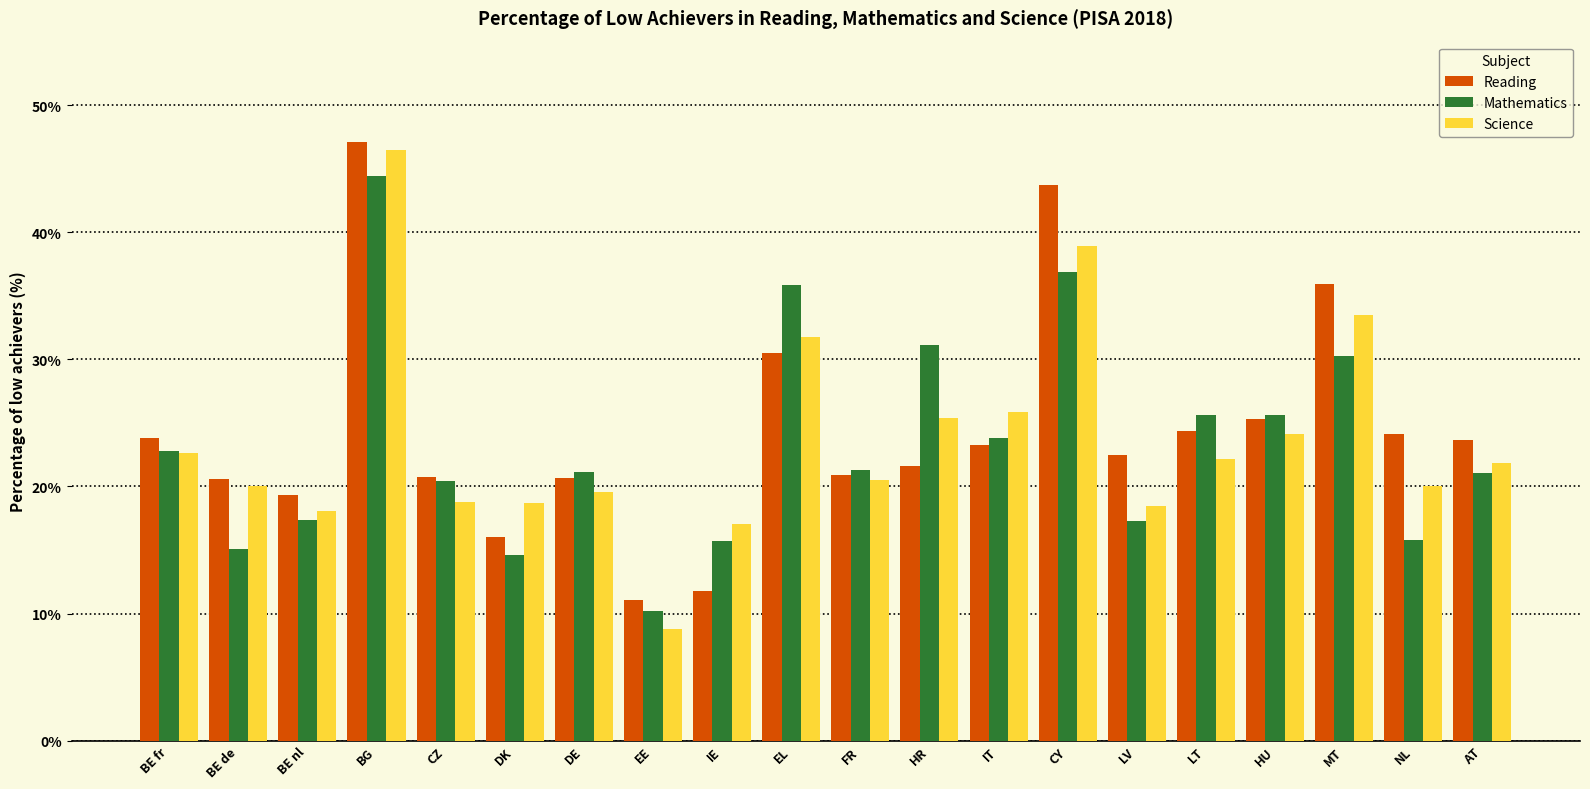

True or false: Mathematics has a value of 6.7 at LV.

False